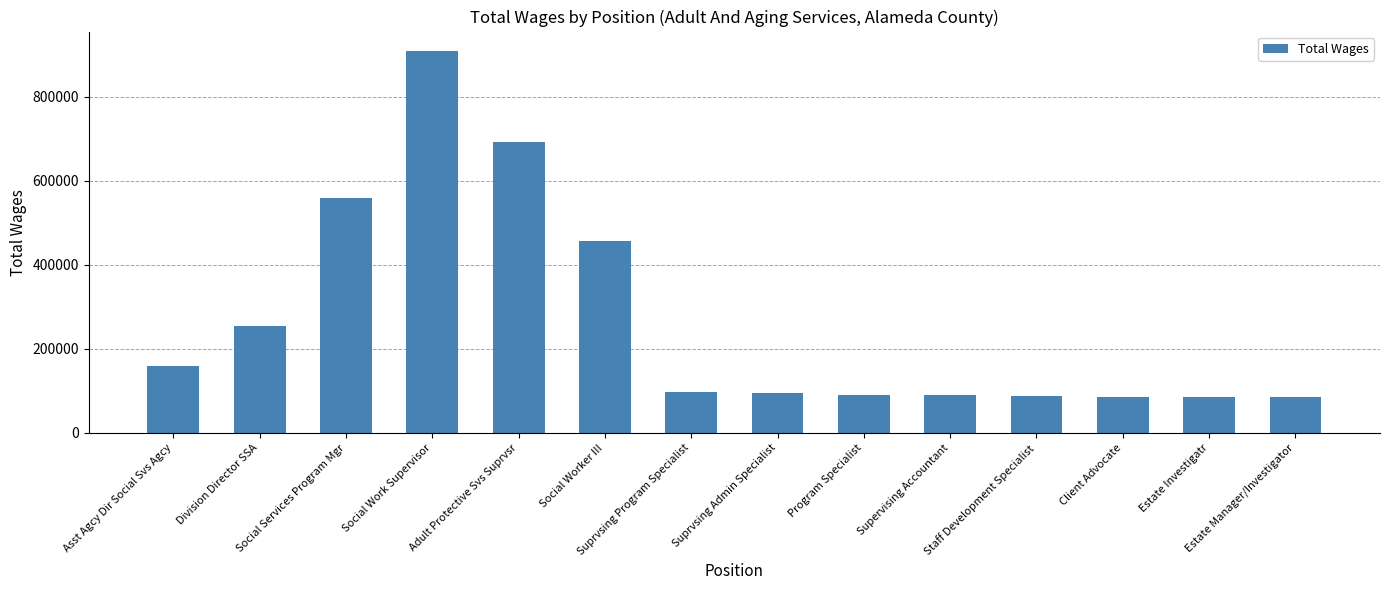

What is the sum of the values at Suprvsing Program Specialist and Social Worker III?

552641